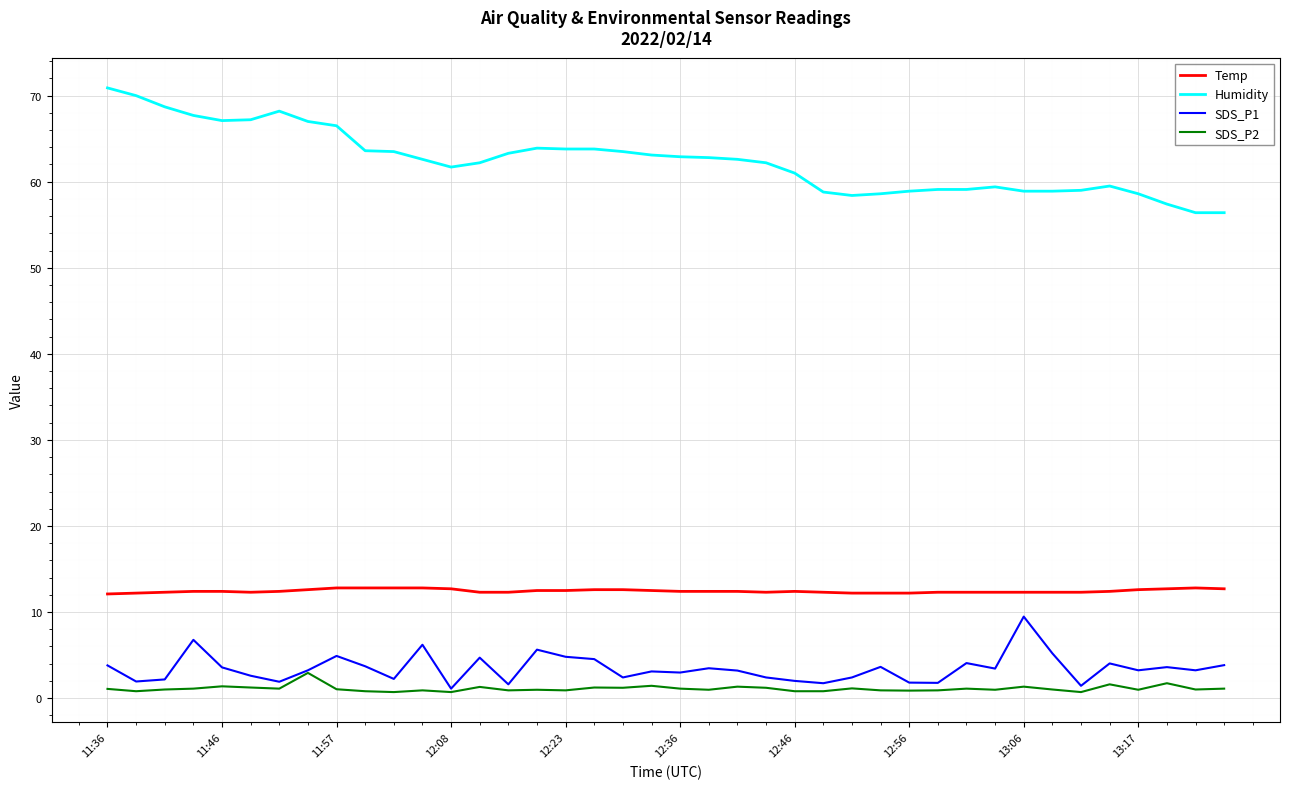

Rank the series by their maximum value, from lowest to highest.

SDS_P2, SDS_P1, Temp, Humidity